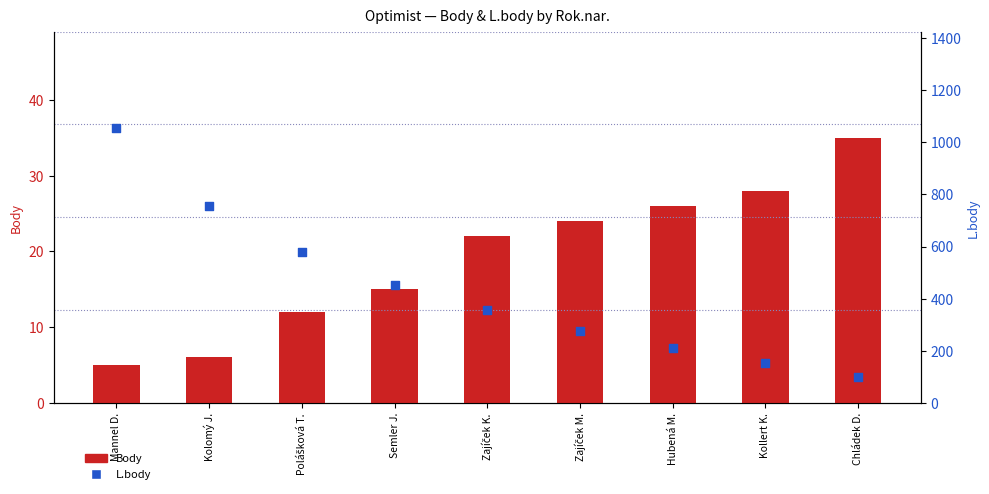

What are all the series names shown in the legend?

Body, L.body